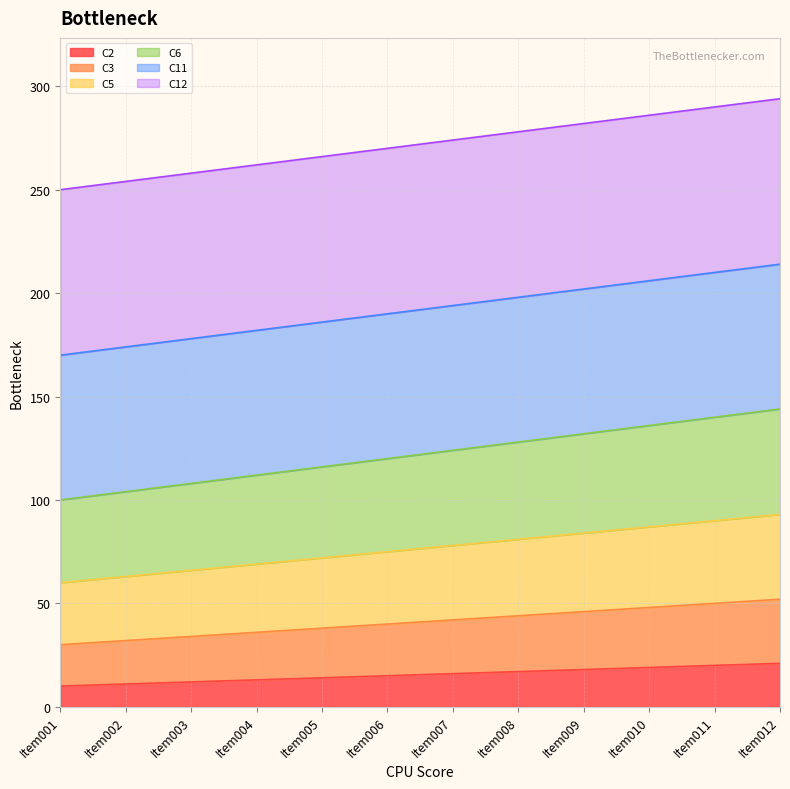

What are all the series names shown in the legend?

C2, C3, C5, C6, C11, C12